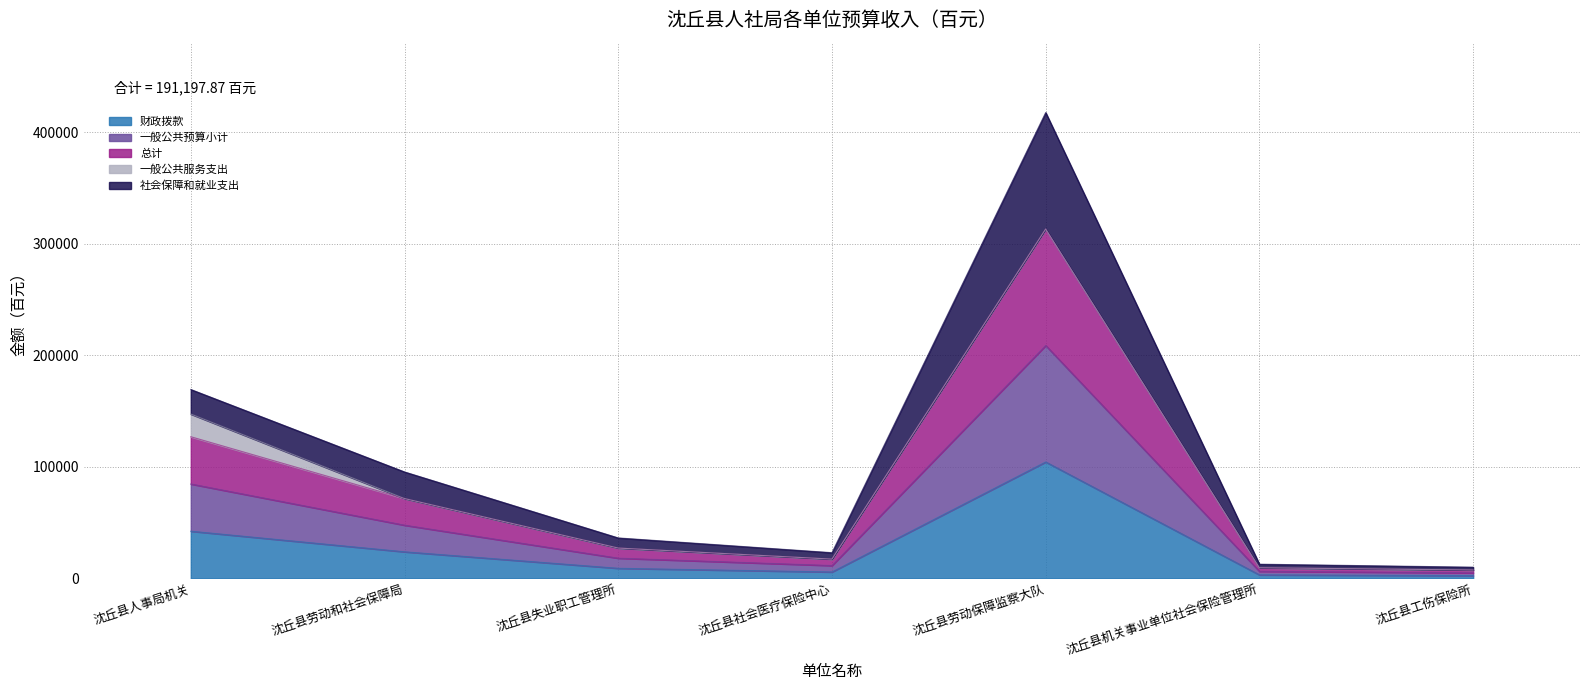

True or false: 财政拨款 and 一般公共预算小计 intersect in this chart.

False